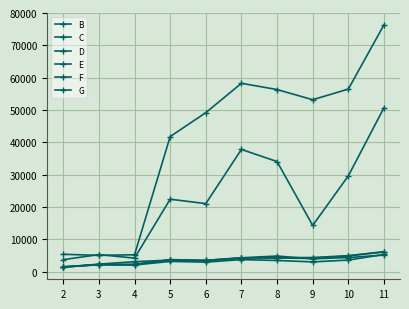

Is the value of G at 8 greater than the value of F at 8?

Yes